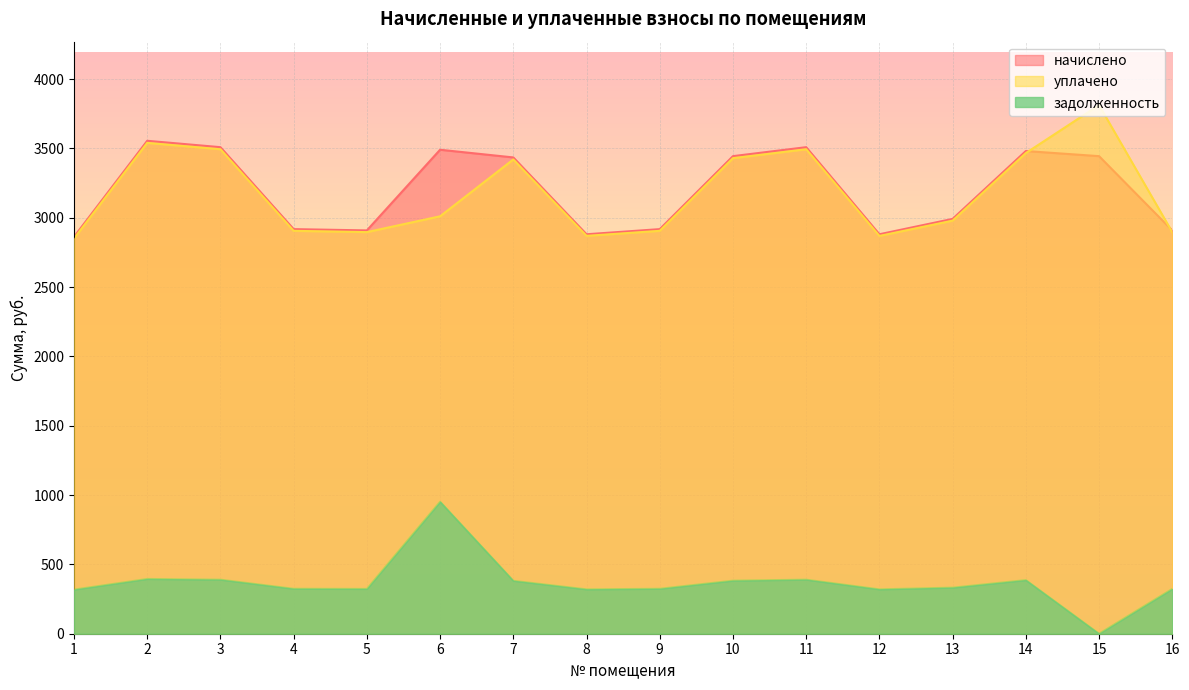

What are all the series names shown in the legend?

начислено, уплачено, задолженность